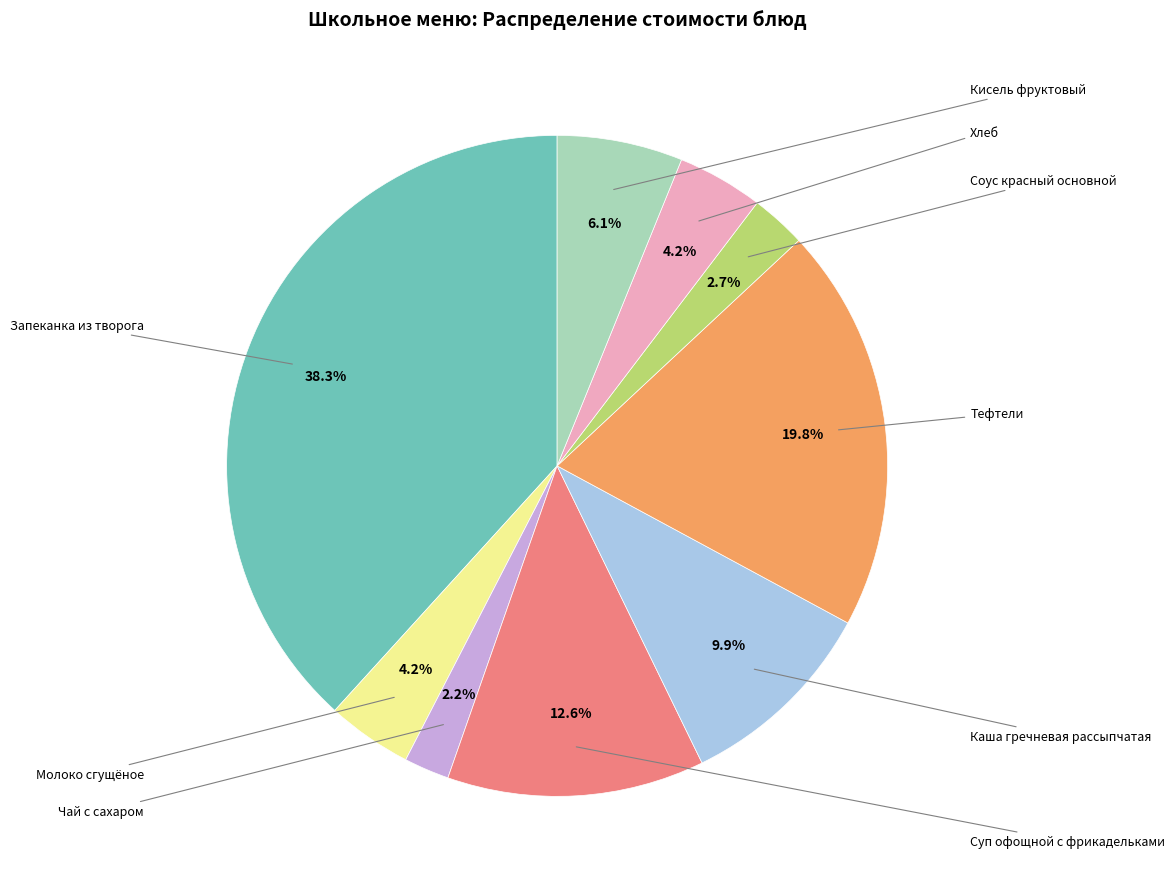

How many segments does this pie chart have?

9